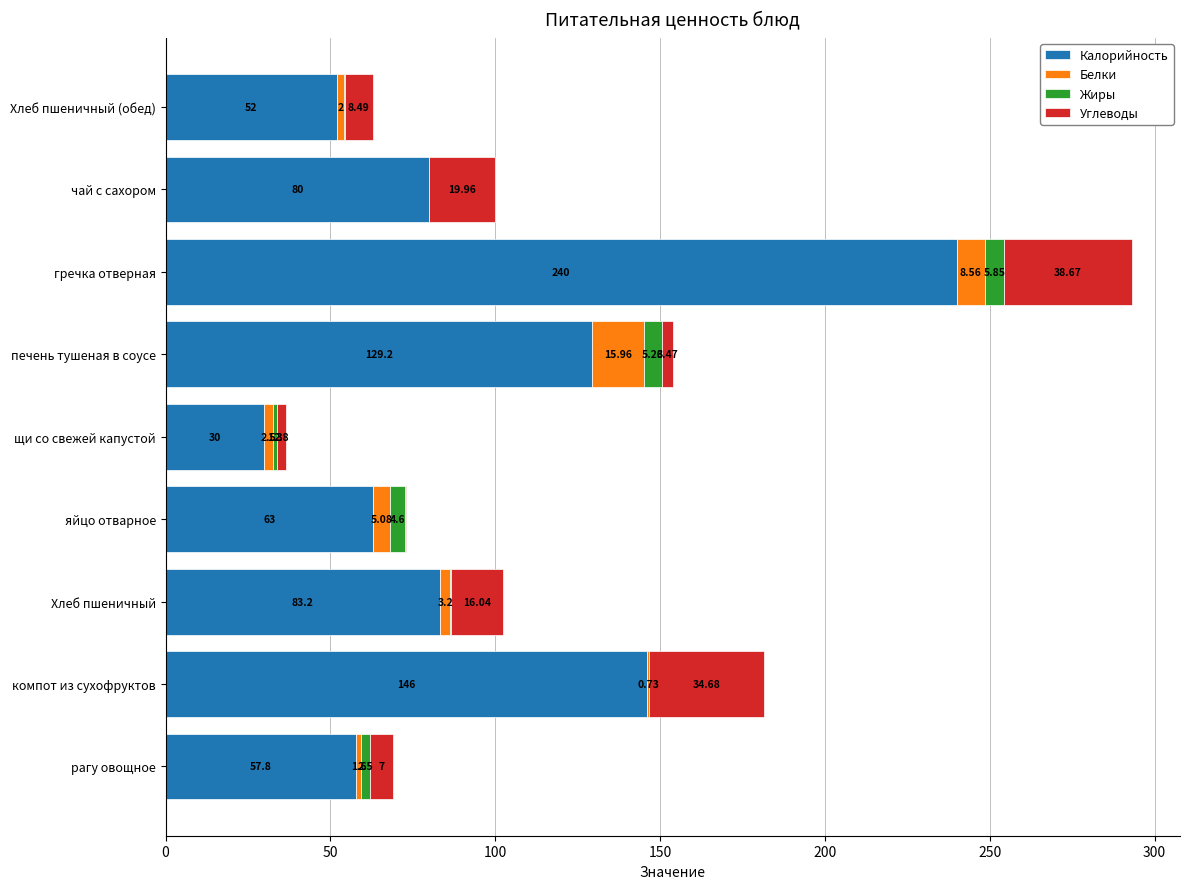

What is the total value across all series at гречка отверная?

293.1